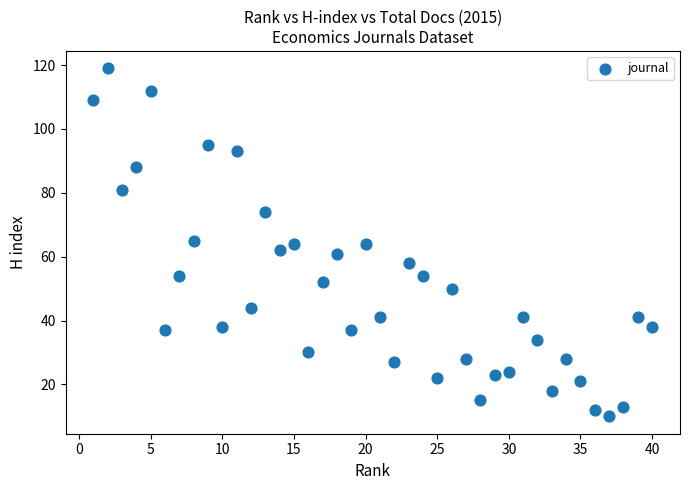

What is the range of X values (max minus min)?

39